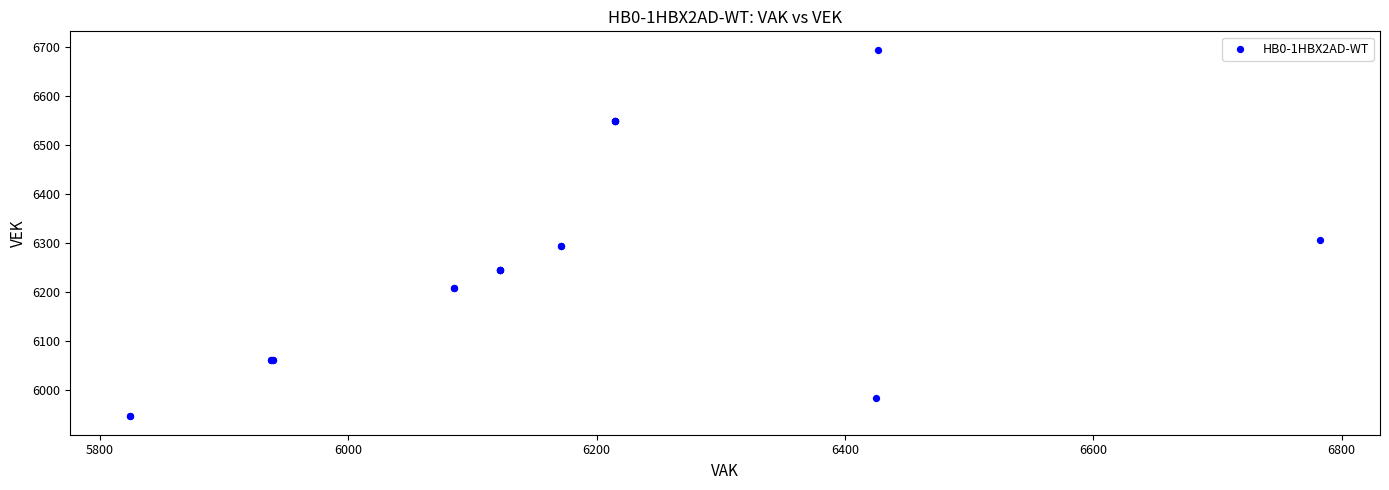

What Y value in the scatter plot is closest to 6320?

6305